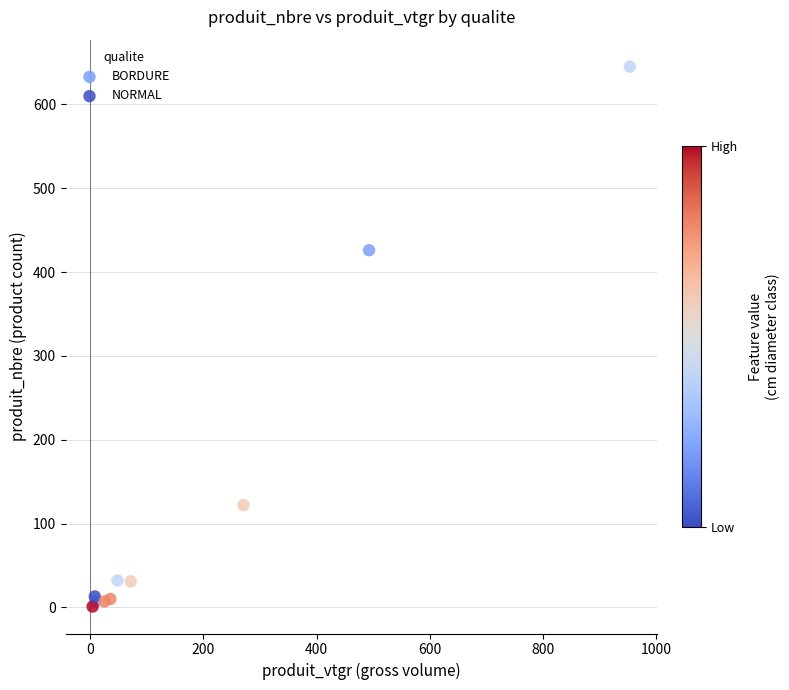

Which series has the widest spread of Y values?

NORMAL